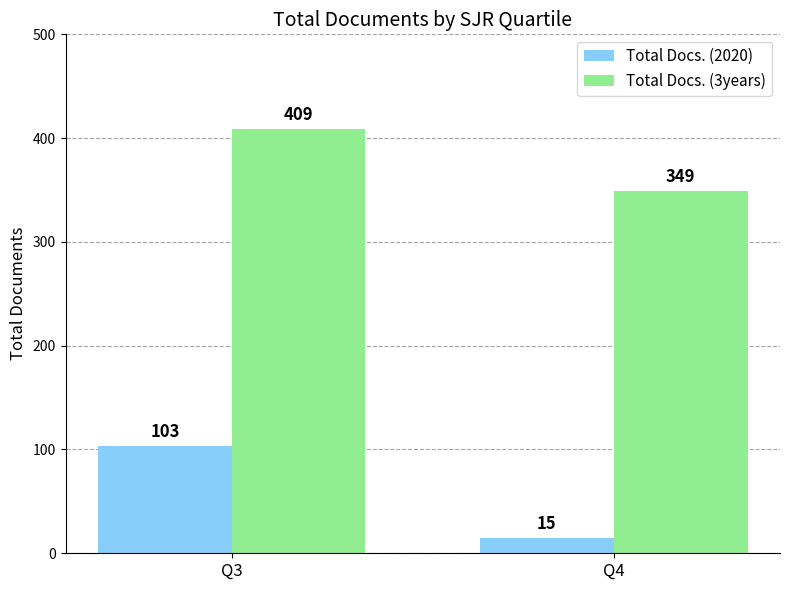

At which category is the sum across all series the highest?

Q3